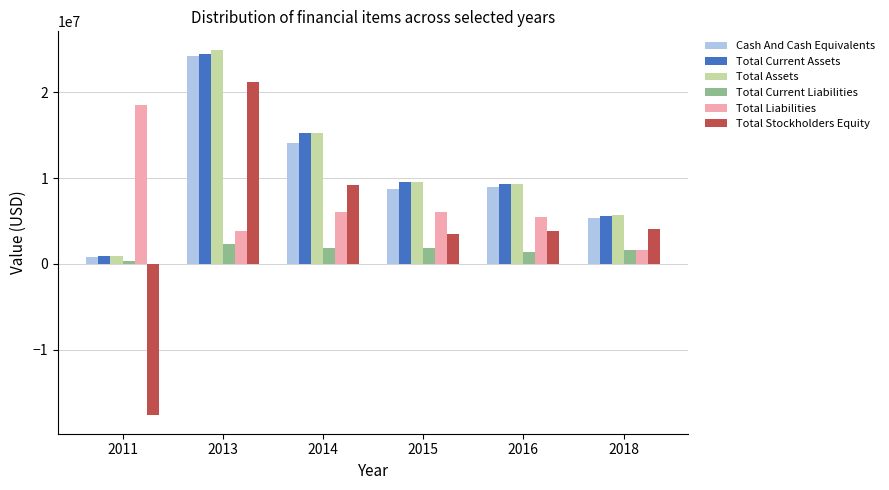

At which label does Total Assets first exceed 9532428?

2013